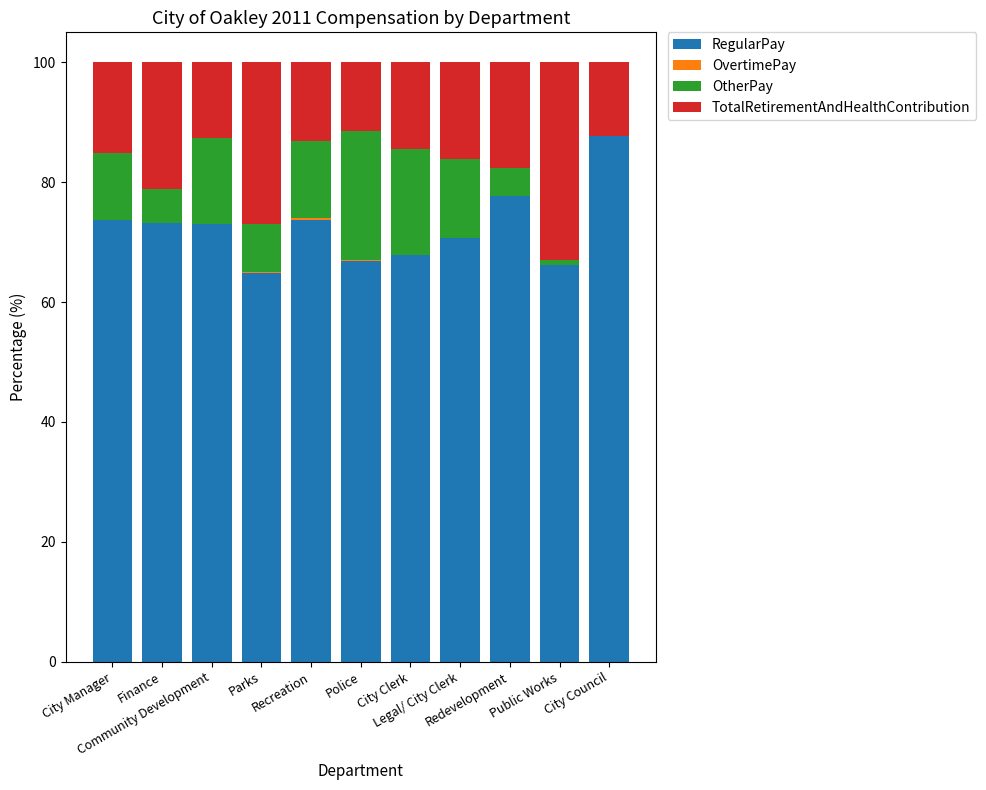

What is the maximum value for RegularPay?

87.7